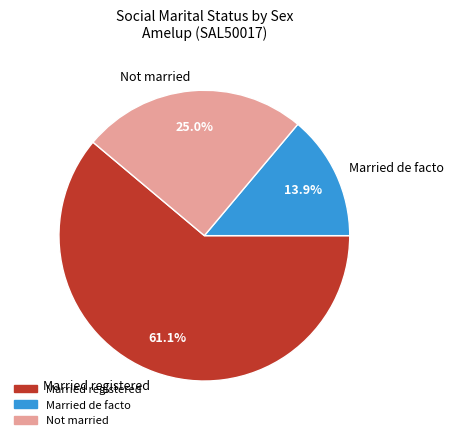

Does Not married account for over 50% of the chart?

No